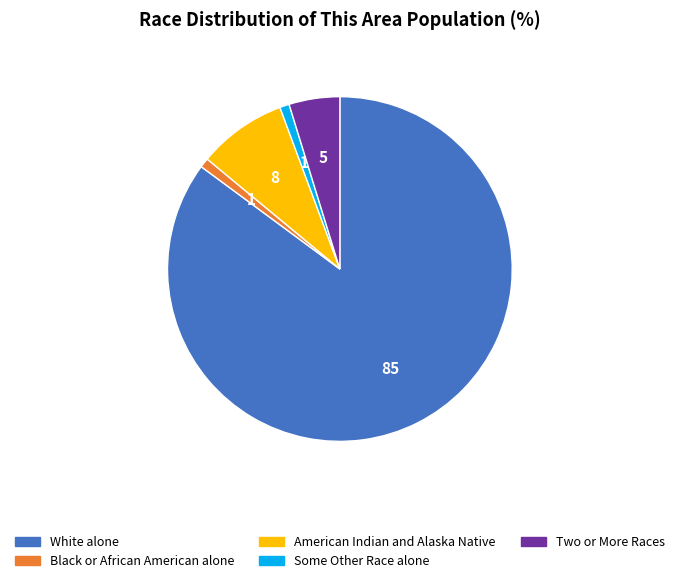

Is American Indian and Alaska Native the majority of the pie?

No